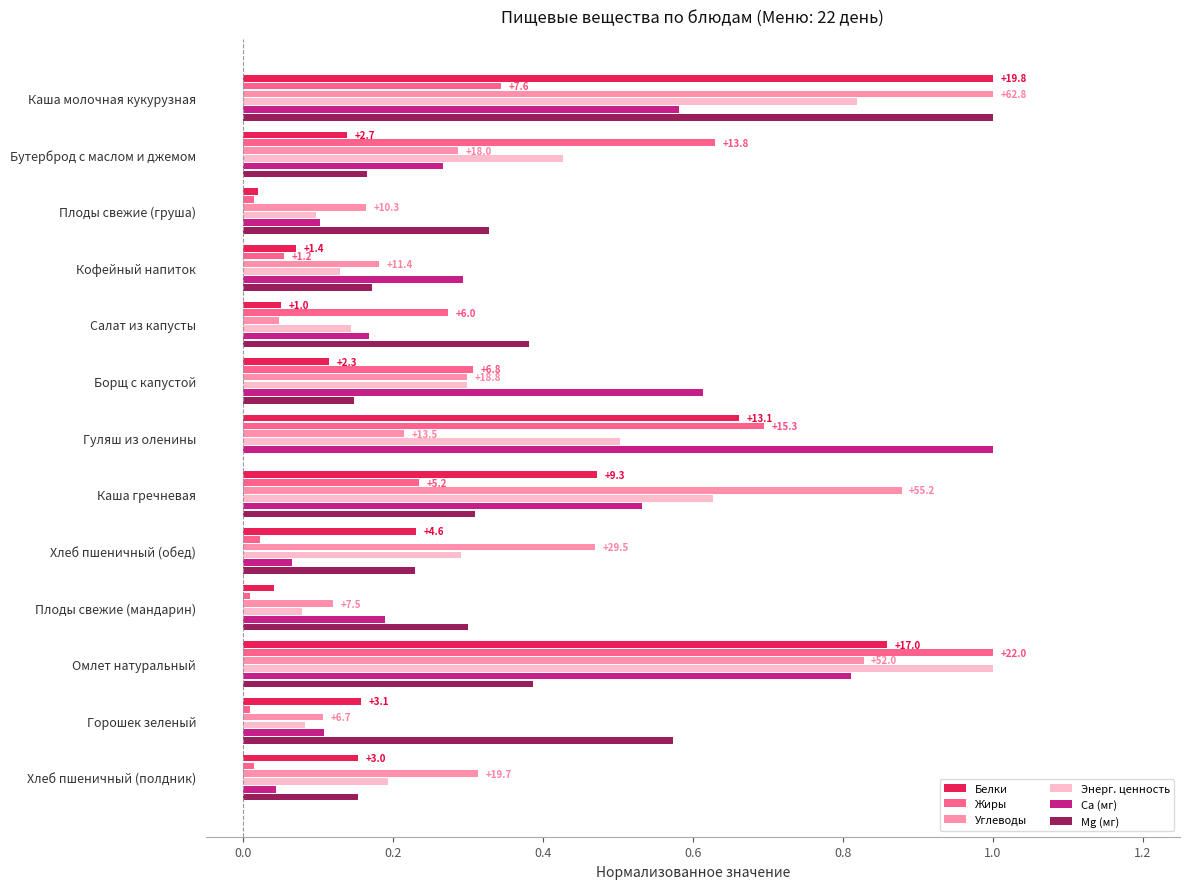

Which series has the largest total across all categories?

Углеводы